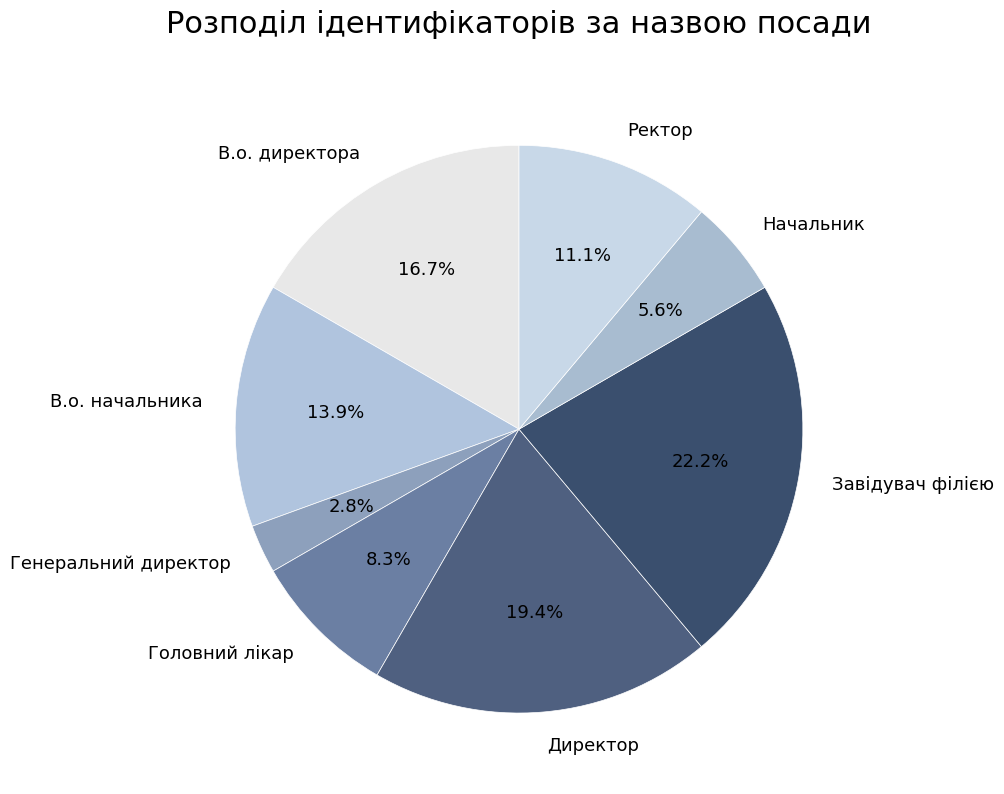

Is Начальник the majority of the pie?

No